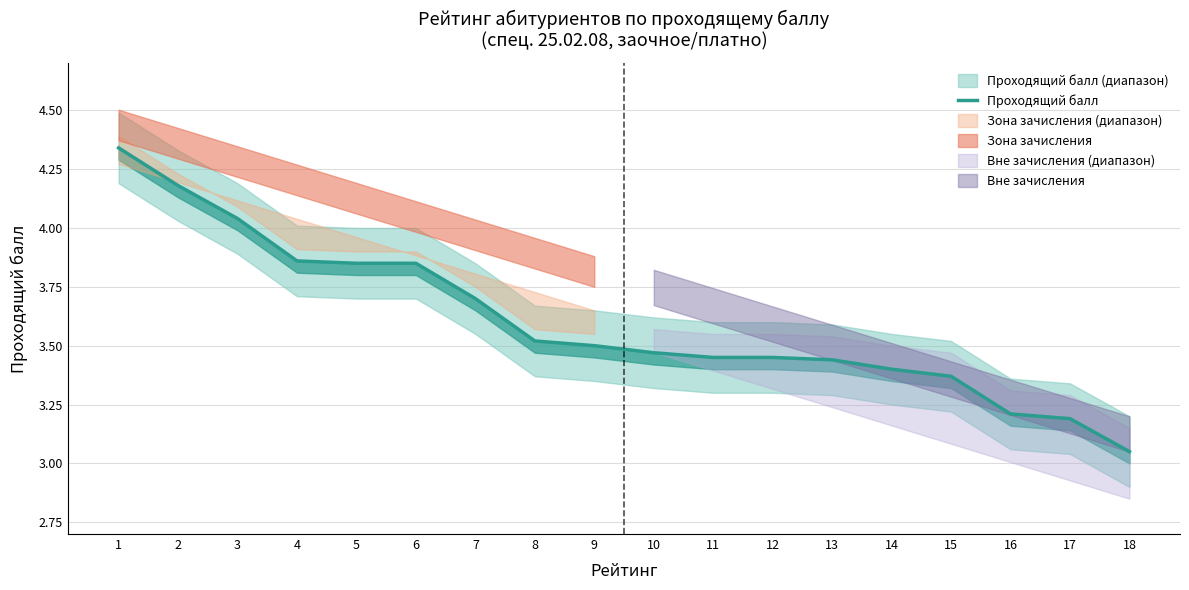

The chart shows a value of 3.4 at 14. True or false?

True